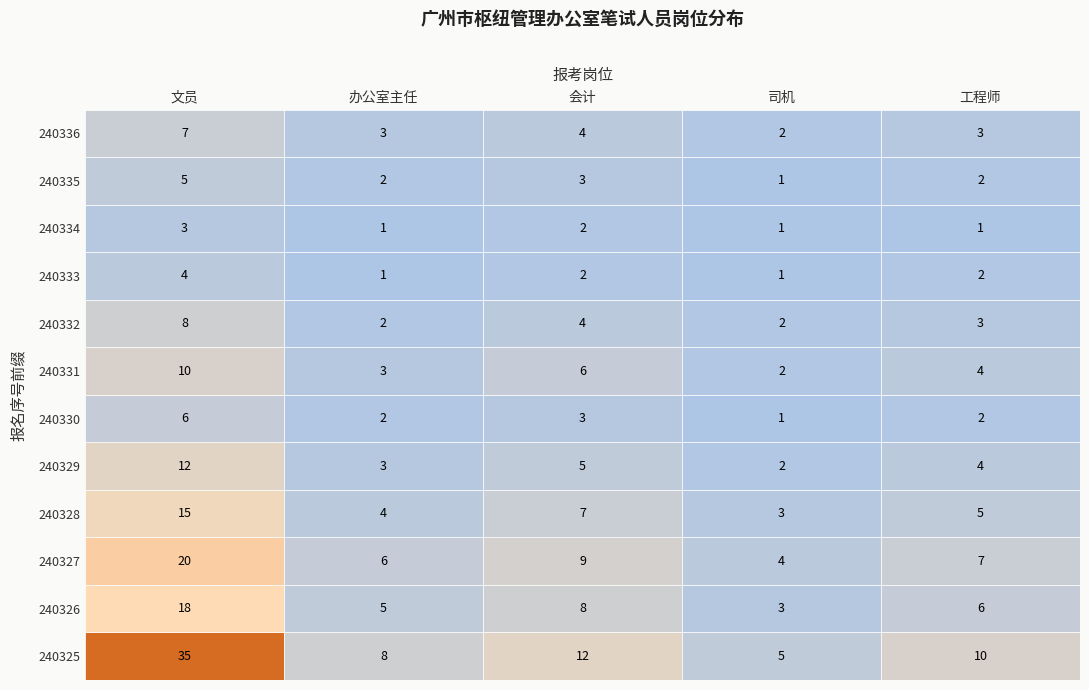

What is the difference between the maximum and minimum values in the 会计 series?

10